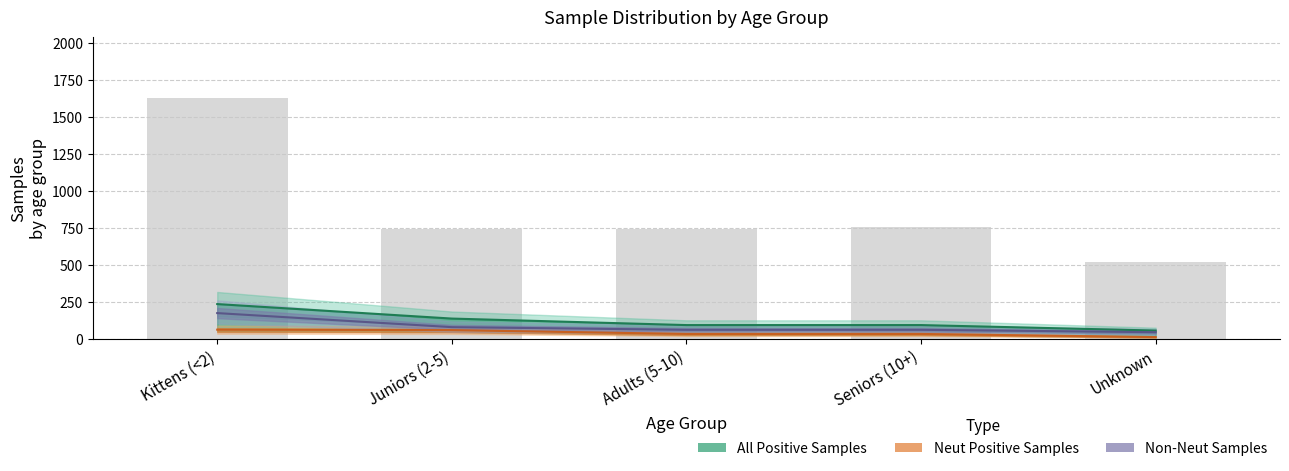

List the series in order of their peak value, highest first.

All Positive Samples, Non-Neut Samples, Neut Positive Samples